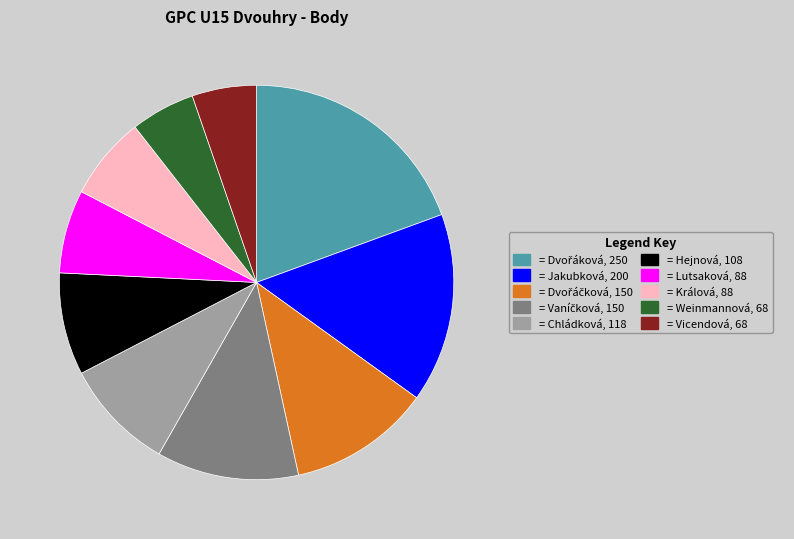

Does any single category account for the majority?

No